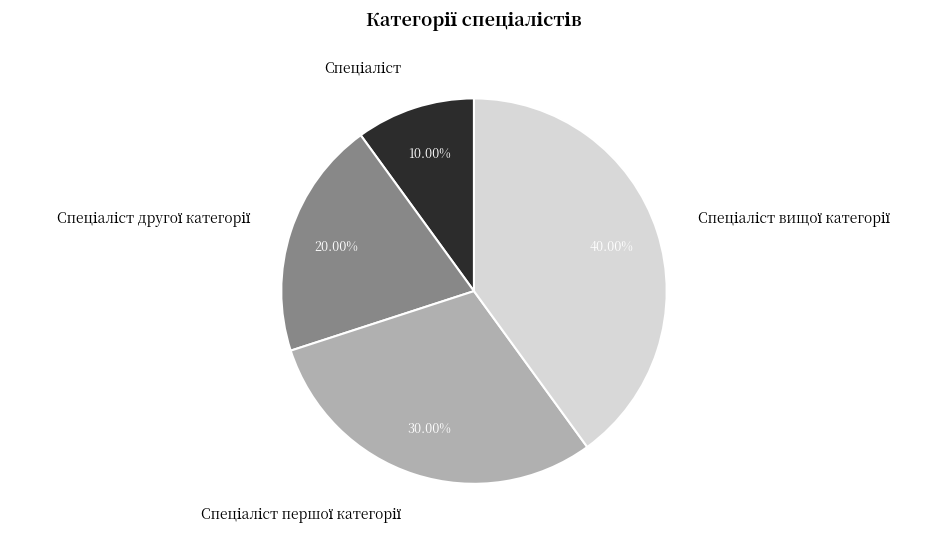

Does any single category account for the majority?

No